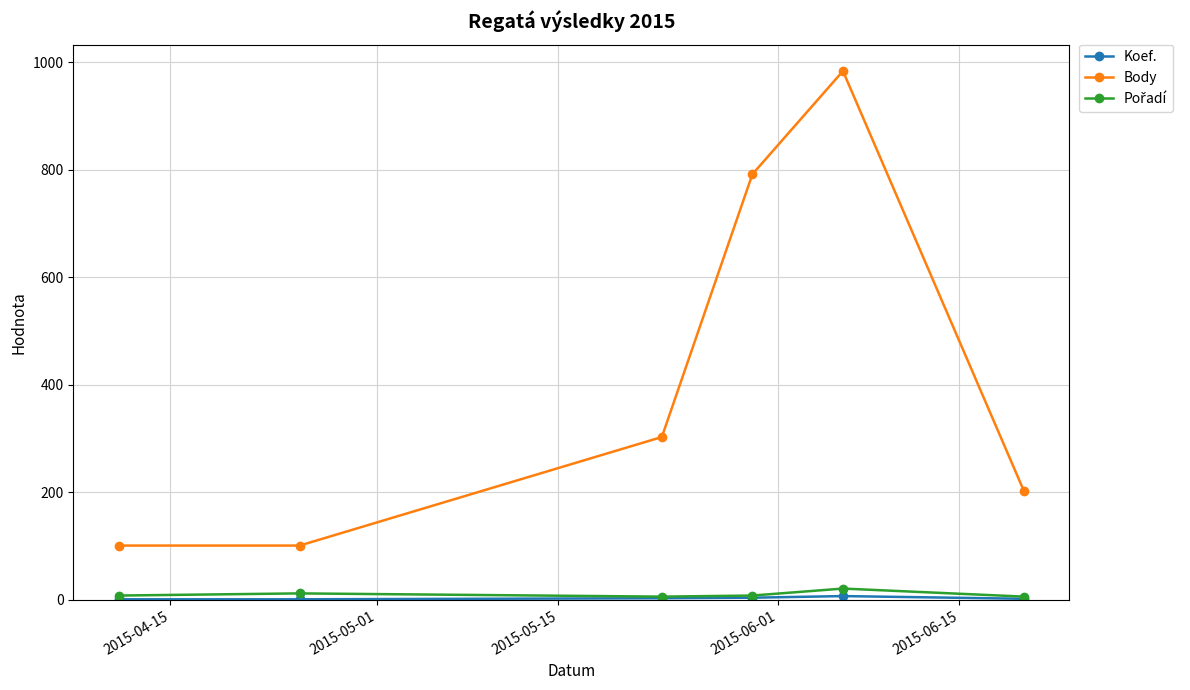

What is the lowest value of the Body series?

101